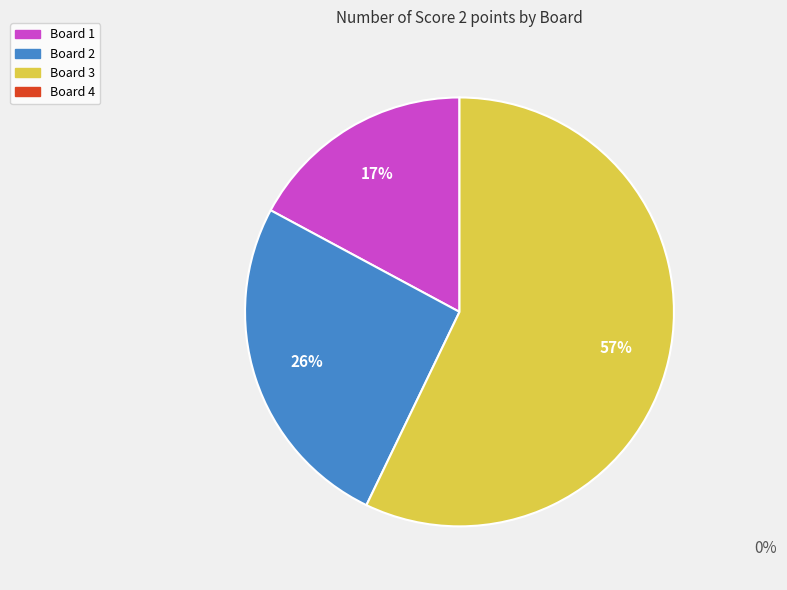

Does any single category account for the majority?

Yes